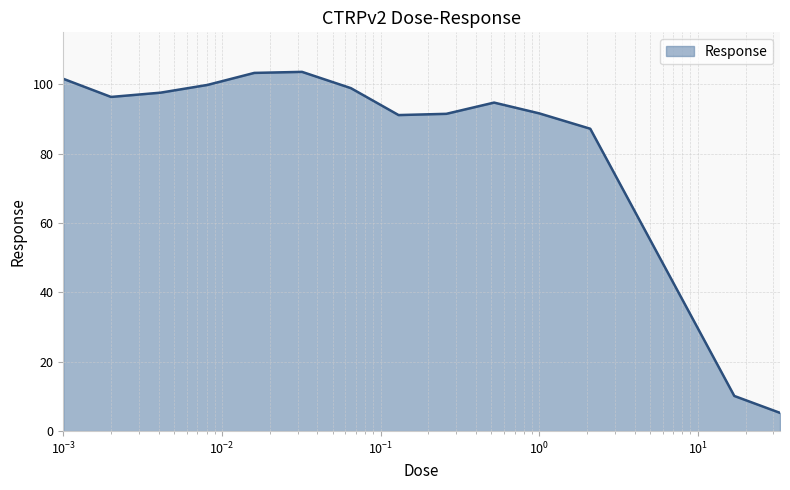

What is the greatest value displayed?

103.6